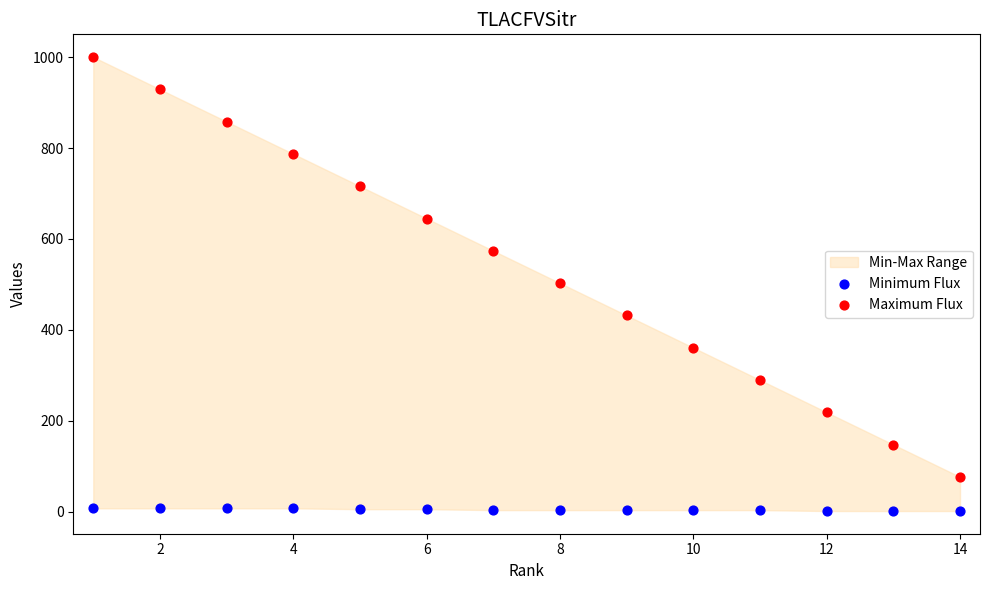

Which series contains the lowest Y value?

Minimum Flux